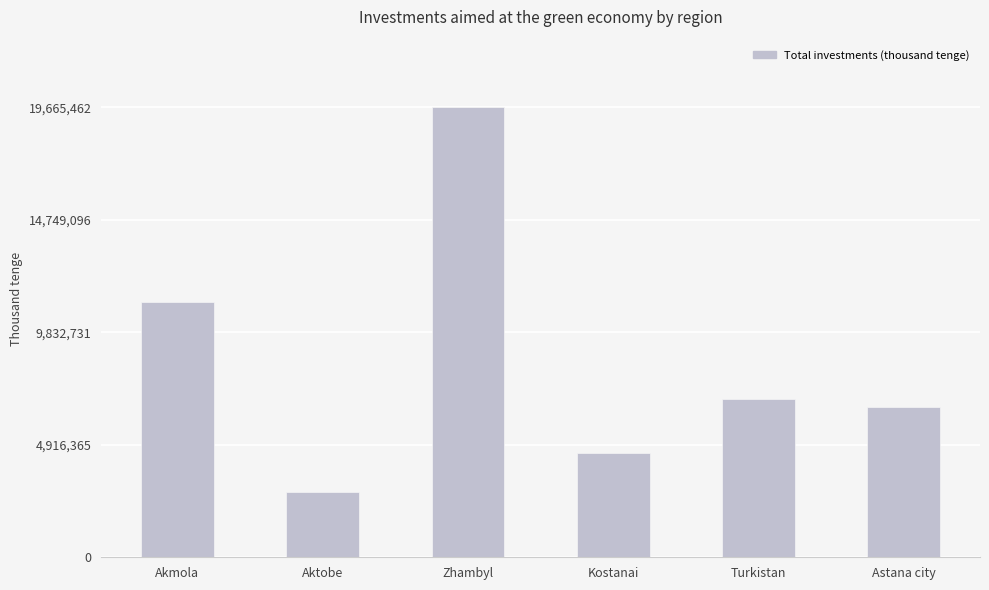

What is the approximate value at Astana city, to the nearest 10?

6583700